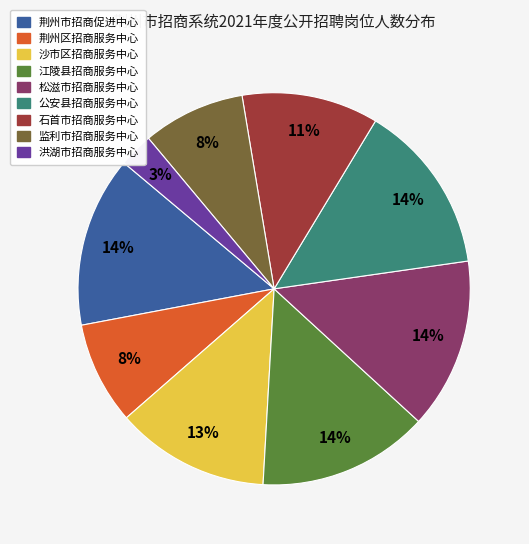

To the nearest percent, what portion does 江陵县招商服务中心 represent?

14%